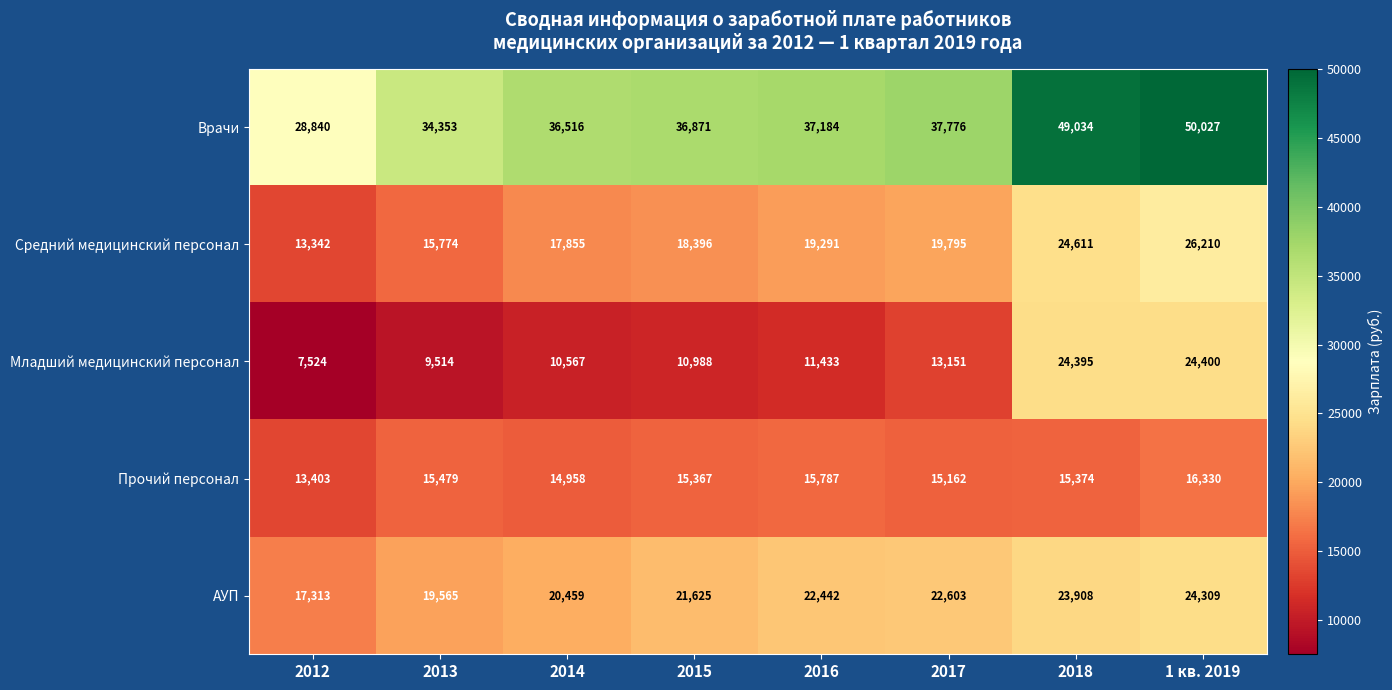

Read the Средний медицинский персонал value at 2017.

19795